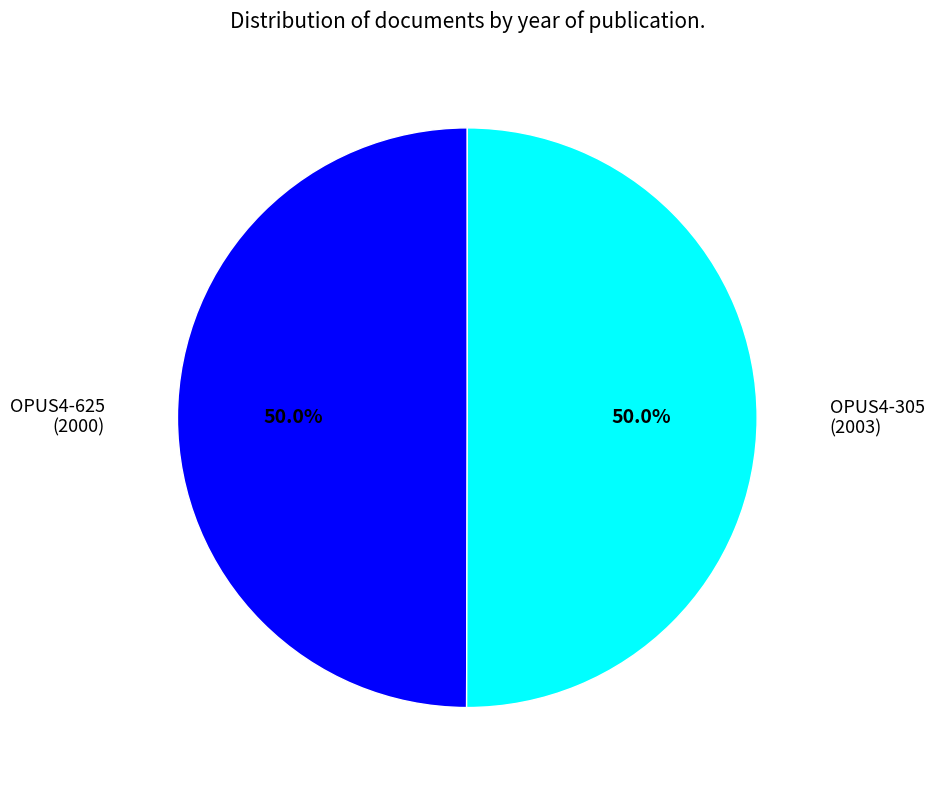

Approximately how many times larger is the value at OPUS4-625 (2000) compared to OPUS4-305 (2003)?

1.0